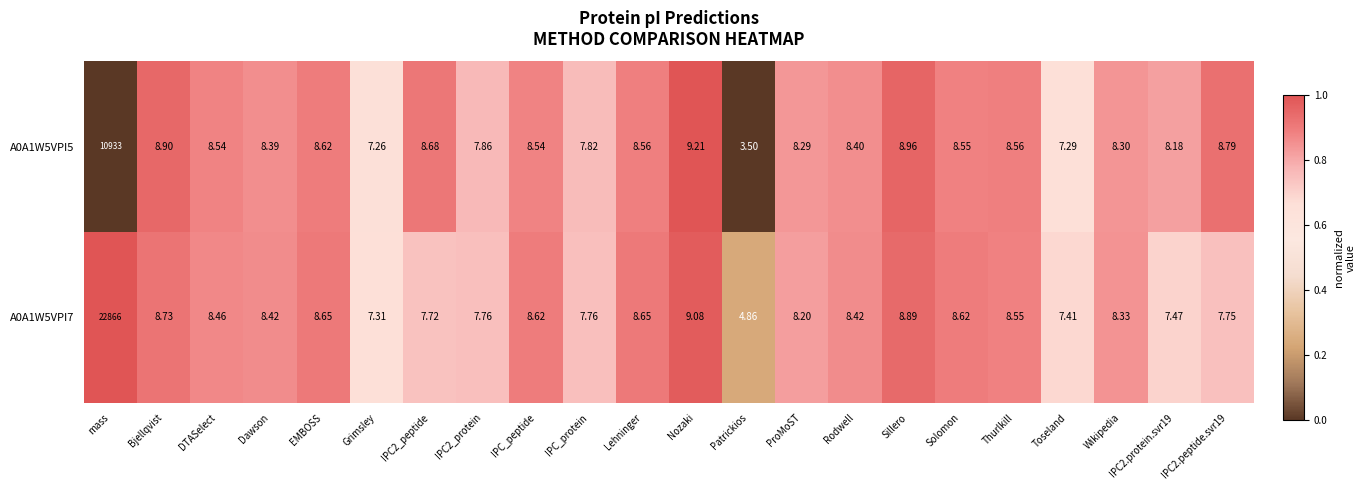

Which category has the highest value across all series?

mass